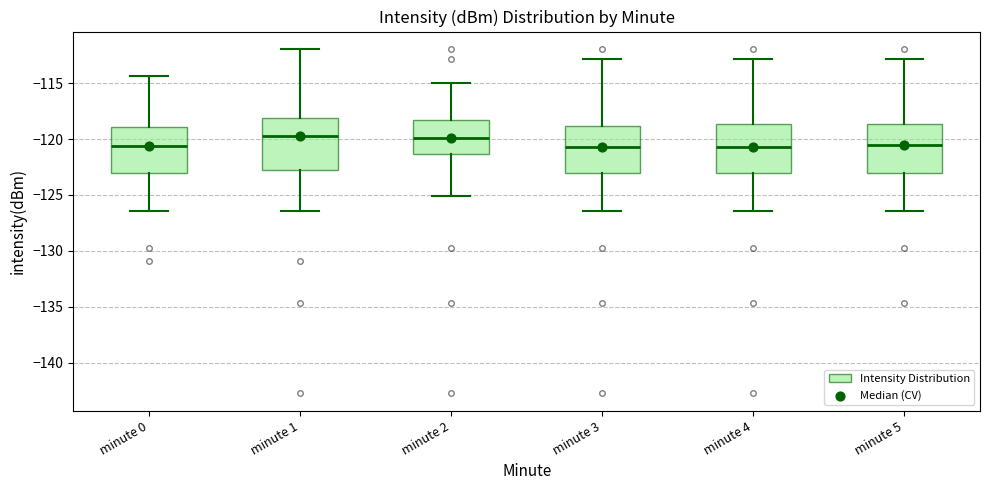

Reading left to right, read every box against the y-axis: the position of its median line, the range the box covers, and the ends of its whiskers. The values are not printed on the chart, so give them approximately, as read against the axis.

minute 0: median -120.5, box -123.0 to -119.0, whiskers -126.5 to -114.5
minute 1: median -119.5, box -123.0 to -118.0, whiskers -126.5 to -112.0
minute 2: median -120.0, box -121.5 to -118.5, whiskers -125.0 to -115.0
minute 3: median -120.5, box -123.0 to -119.0, whiskers -126.5 to -113.0
minute 4: median -120.5, box -123.0 to -118.5, whiskers -126.5 to -113.0
minute 5: median -120.5, box -123.0 to -118.5, whiskers -126.5 to -113.0